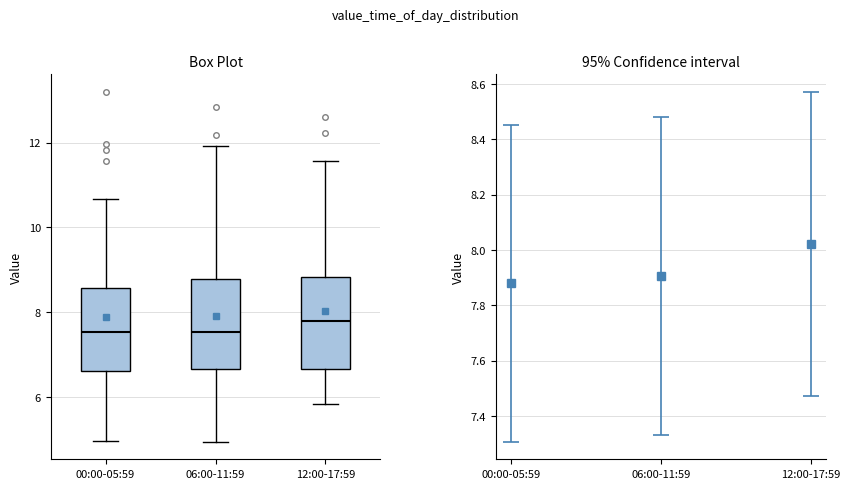

Reading left to right, transcribe this box plot: for each box, give where its median line is, the range the box spans, and where its two whiskers end, as read against the y-axis. The values are not printed on the chart, so give them approximately, as read against the axis.

00:00-05:59: median 7.6, box 6.6 to 8.6, whiskers 5.0 to 10.6
06:00-11:59: median 7.6, box 6.6 to 8.8, whiskers 5.0 to 12.0
12:00-17:59: median 7.8, box 6.6 to 8.8, whiskers 5.8 to 11.6